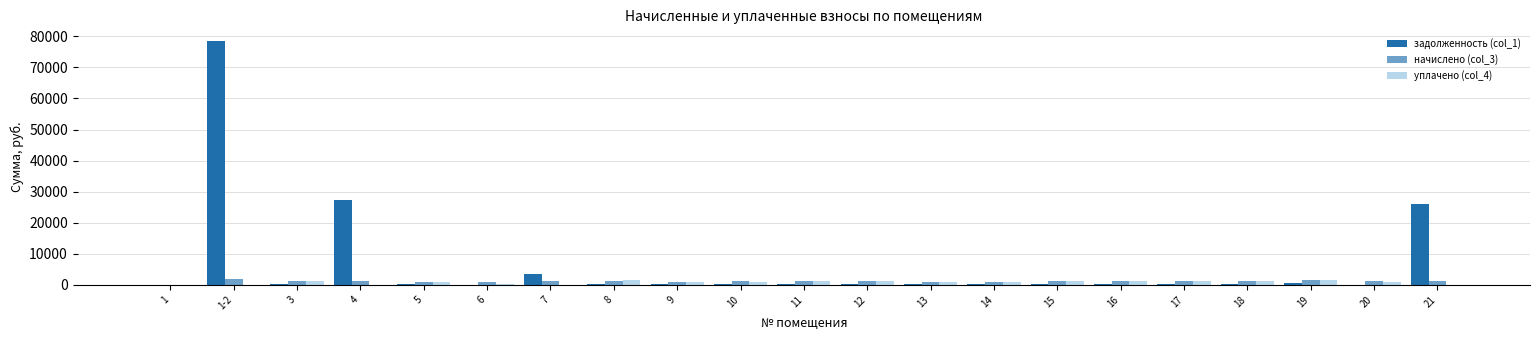

What is the maximum value shown in the chart?

78382.0